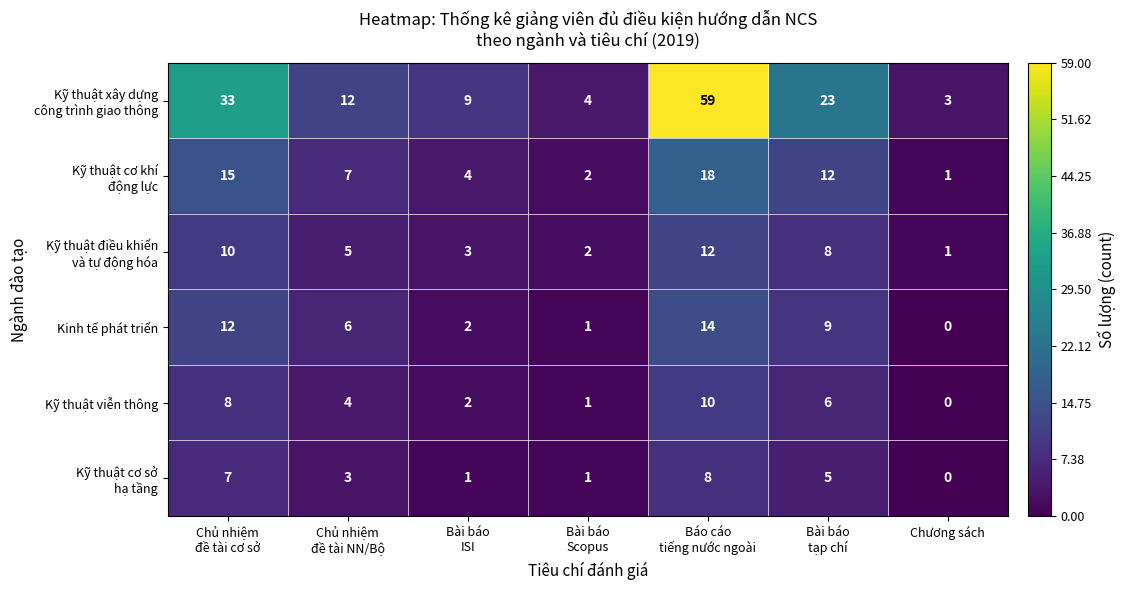

What is the spread (max minus min) of values at Chương sách?

3